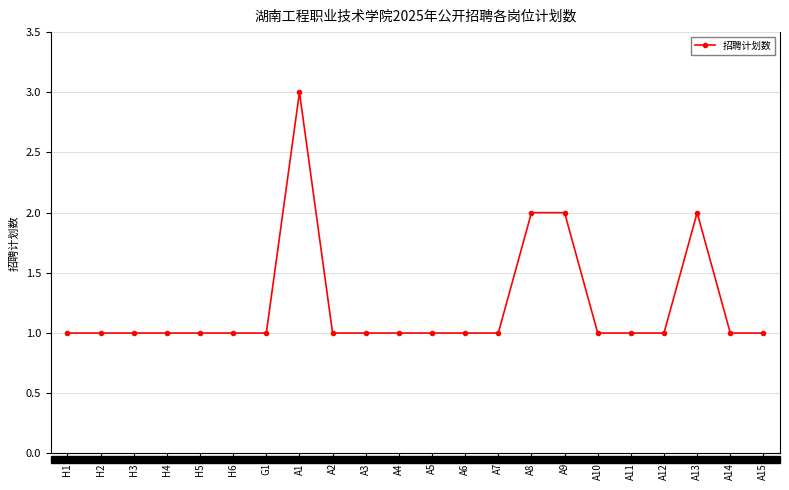

Is it true that the value at A1 is 4?

False